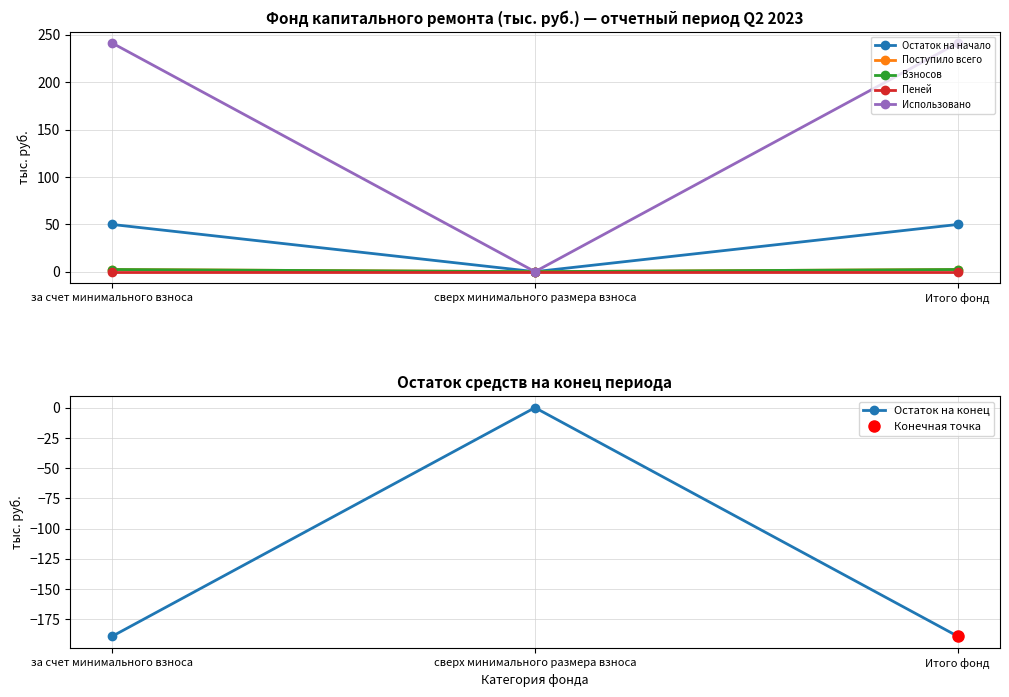

At which category is the sum across all series the highest?

за счет минимального взноса